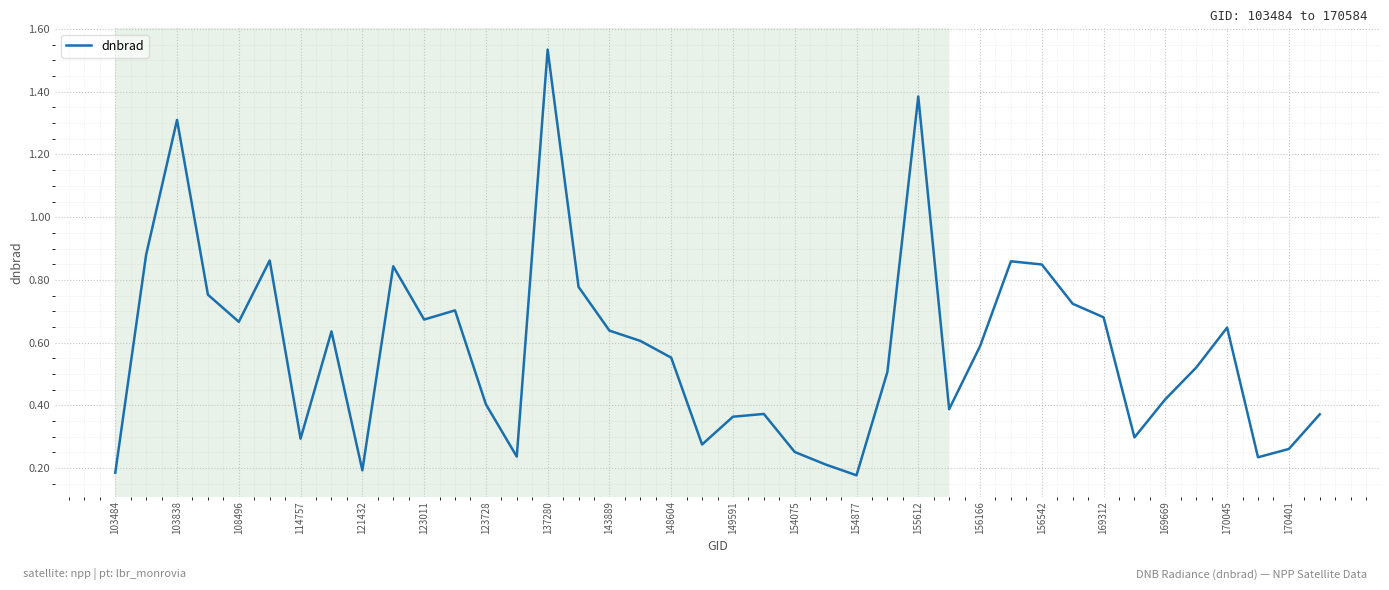

How many lines are shown in the chart?

1